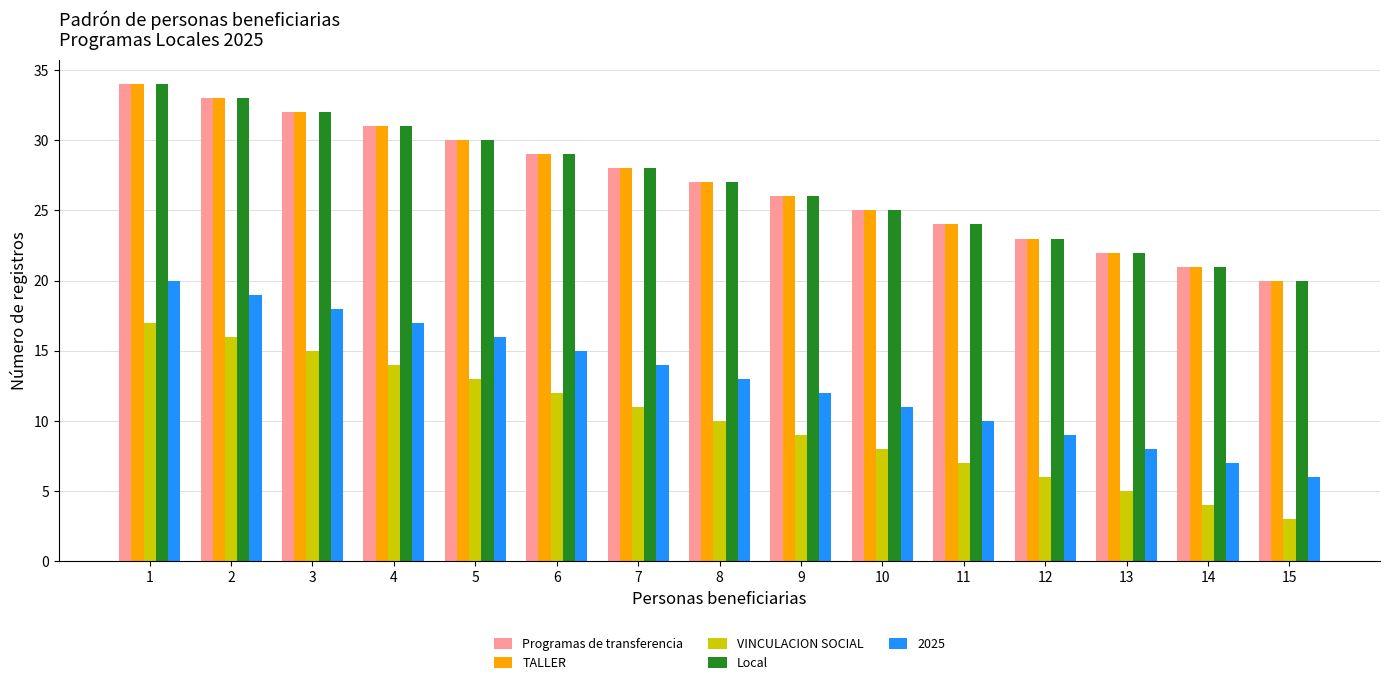

Which category has the highest value across all series?

1